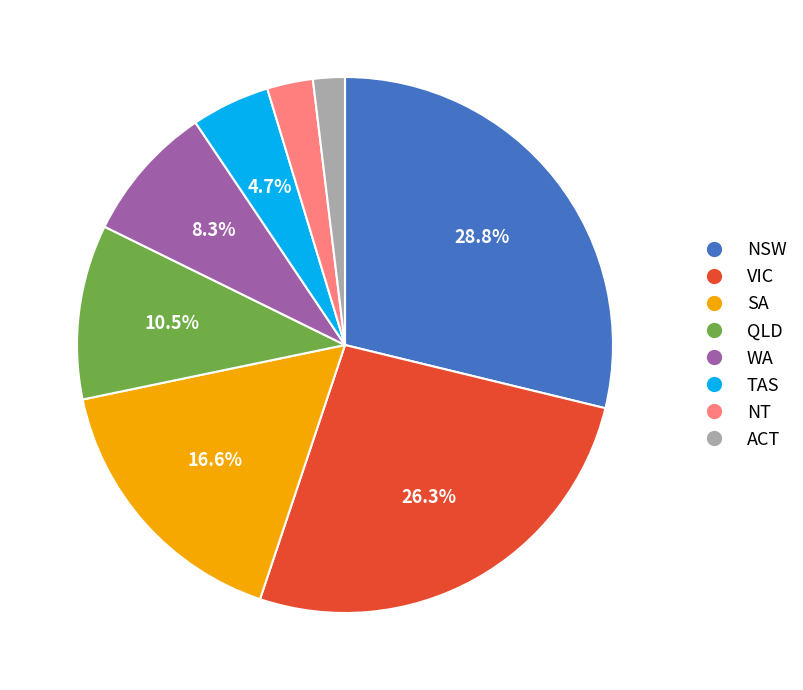

How many segments does this pie chart have?

8